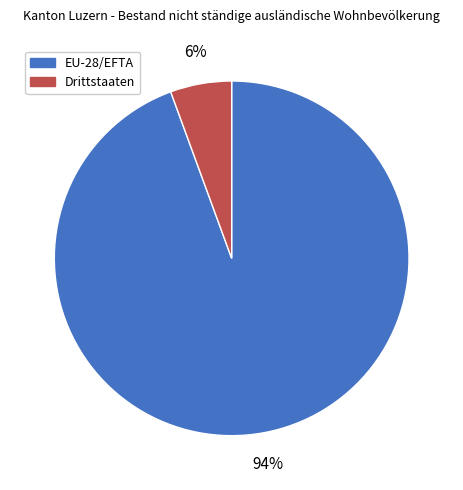

What percentage is the EU-28/EFTA slice, to the nearest percent?

94%